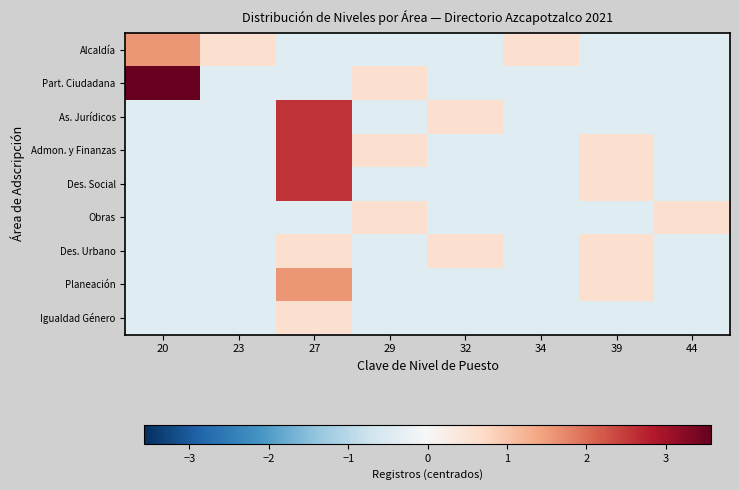

Reading left to right, extract all data points from this chart.

Alcaldía: 20=1.6	23=0.6	27=-0.4	29=-0.4	32=-0.4	34=0.6	39=-0.4	44=-0.4
Part. Ciudadana: 20=3.6	23=-0.4	27=-0.4	29=0.6	32=-0.4	34=-0.4	39=-0.4	44=-0.4
As. Jurídicos: 20=-0.4	23=-0.4	27=2.6	29=-0.4	32=0.6	34=-0.4	39=-0.4	44=-0.4
Admon. y Finanzas: 20=-0.4	23=-0.4	27=2.6	29=0.6	32=-0.4	34=-0.4	39=0.6	44=-0.4
Des. Social: 20=-0.4	23=-0.4	27=2.6	29=-0.4	32=-0.4	34=-0.4	39=0.6	44=-0.4
Obras: 20=-0.4	23=-0.4	27=-0.4	29=0.6	32=-0.4	34=-0.4	39=-0.4	44=0.6
Des. Urbano: 20=-0.4	23=-0.4	27=0.6	29=-0.4	32=0.6	34=-0.4	39=0.6	44=-0.4
Planeación: 20=-0.4	23=-0.4	27=1.6	29=-0.4	32=-0.4	34=-0.4	39=0.6	44=-0.4
Igualdad Género: 20=-0.4	23=-0.4	27=0.6	29=-0.4	32=-0.4	34=-0.4	39=-0.4	44=-0.4